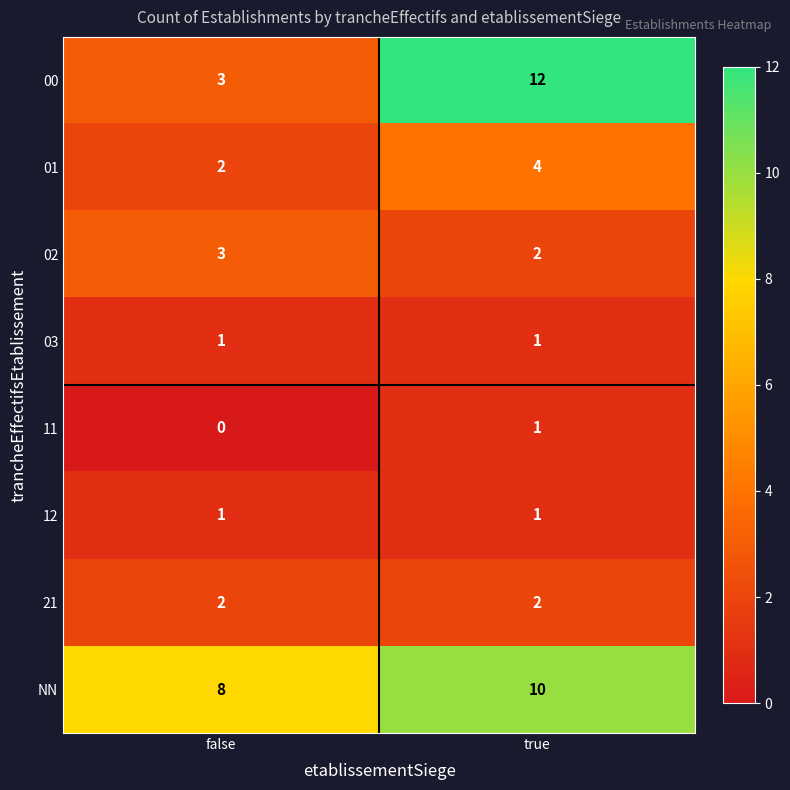

What is the sum of all 00 values?

15